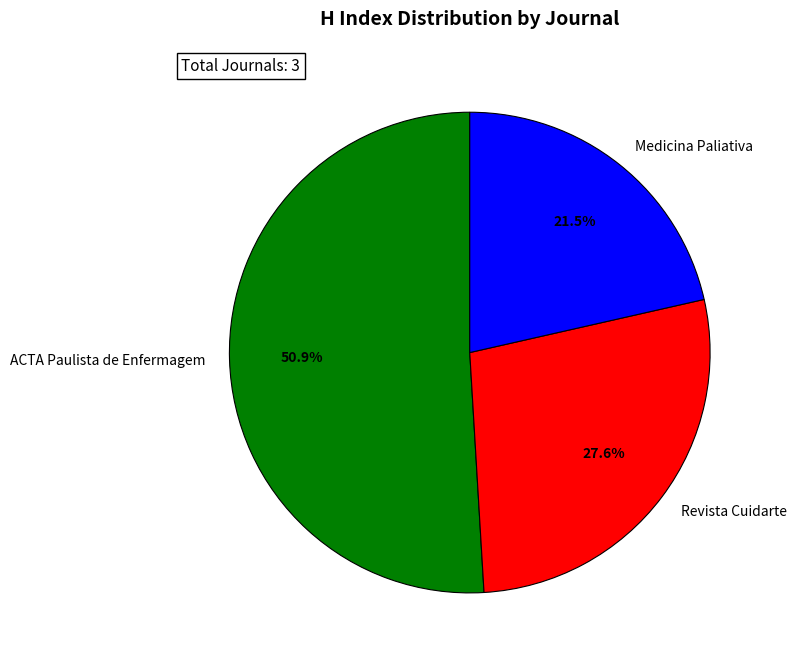

Is there a majority slice in this chart?

Yes